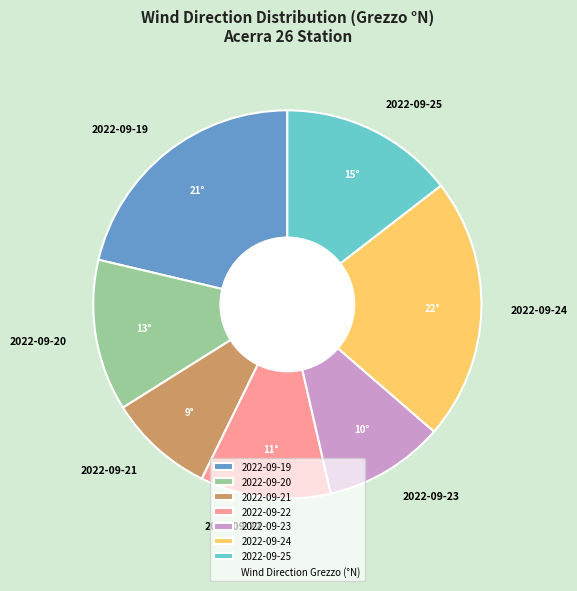

Is the sum of 2022-09-22 and 2022-09-19 greater than half?

No